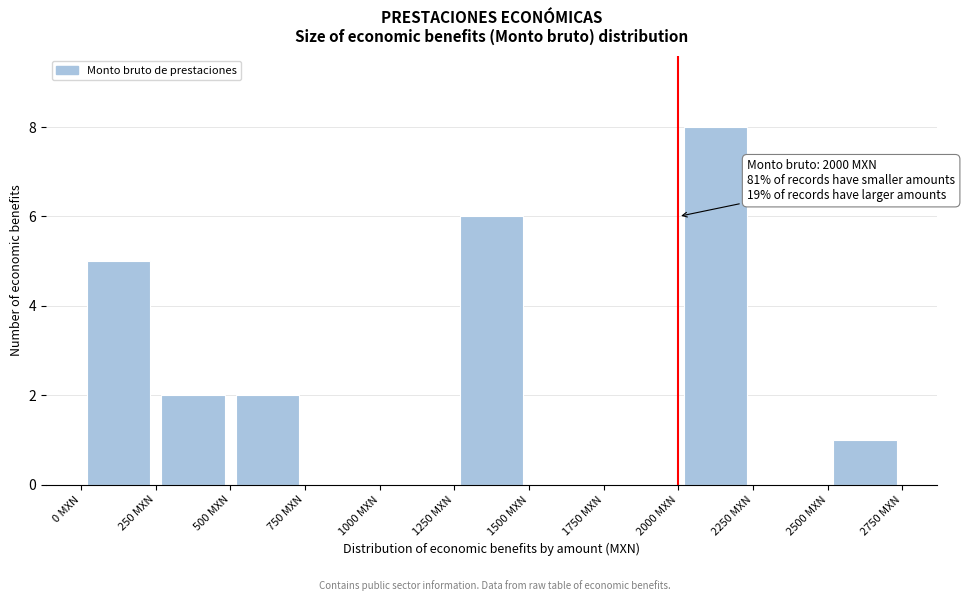

Which range on the x-axis has the tallest bar?

2000 to 2250